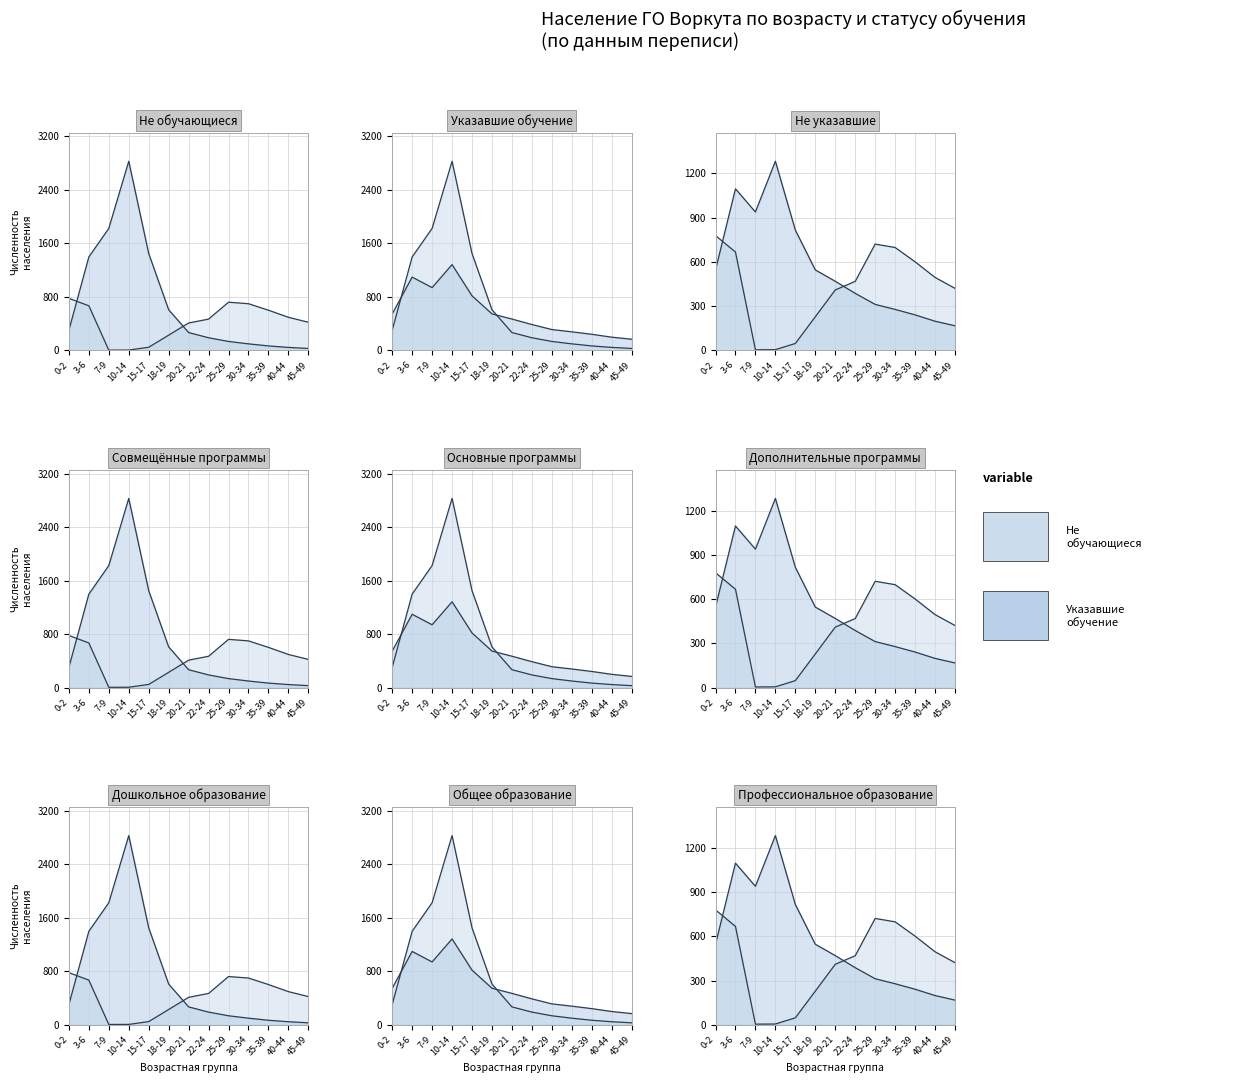

Reading left to right, list all the values displayed in this chart.

Не обучающиеся: 0-2=779	3-6=667	7-9=4	10-14=5	15-17=47	18-19=228	20-21=410	22-24=468	25-29=721	30-34=698	35-39=601	40-44=495	45-49=421
Указавшие обучение: 0-2=301	3-6=1397	7-9=1824	10-14=2828	15-17=1449	18-19=608	20-21=267	22-24=189	25-29=134	30-34=98	35-39=67	40-44=45	45-49=29
Не указавшие: 0-2=545	3-6=1096	7-9=939	10-14=1283	15-17=816	18-19=546	20-21=469	22-24=387	25-29=312	30-34=278	35-39=241	40-44=198	45-49=167